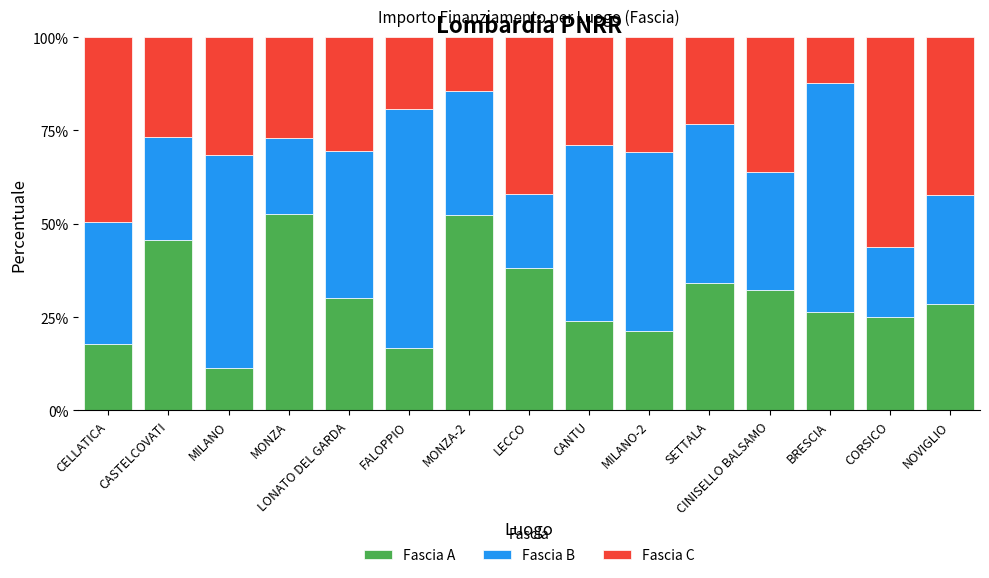

What is the total value across all series at CASTELCOVATI?

100.0